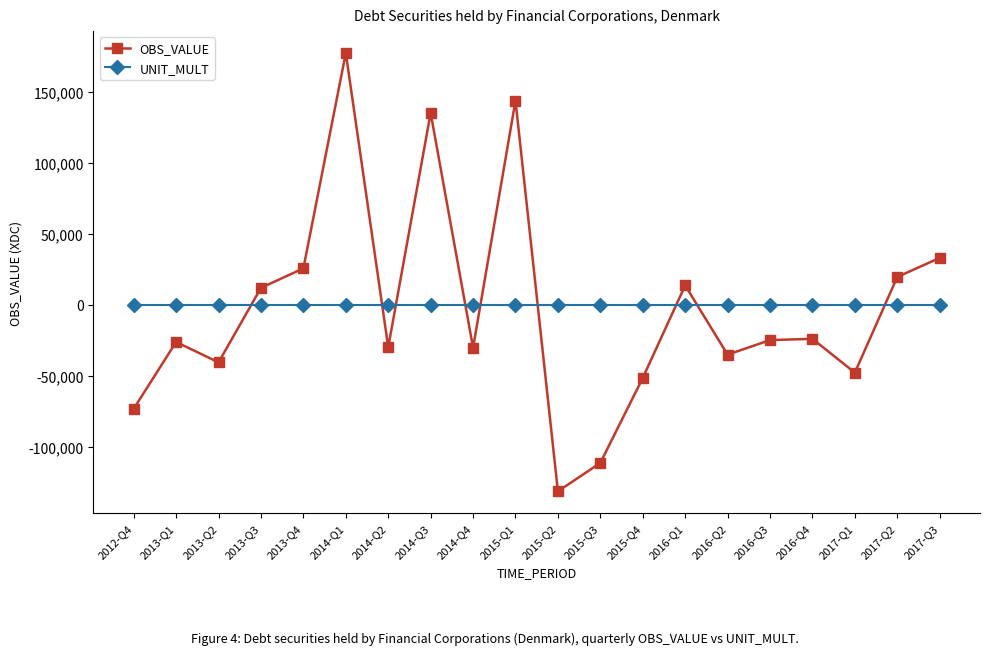

Which label corresponds to the smallest value in the chart?

2015-Q2